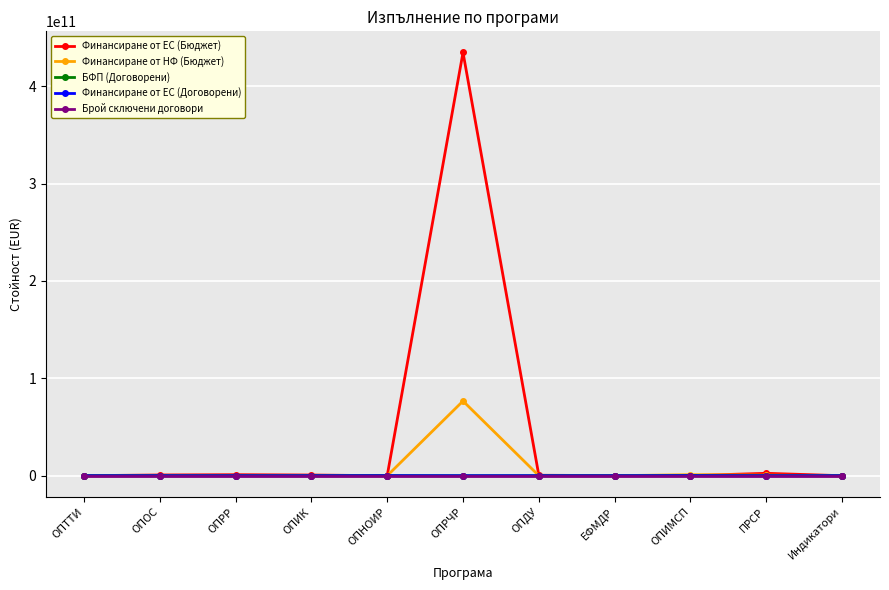

At which category is the sum across all series the highest?

ОПРЧР